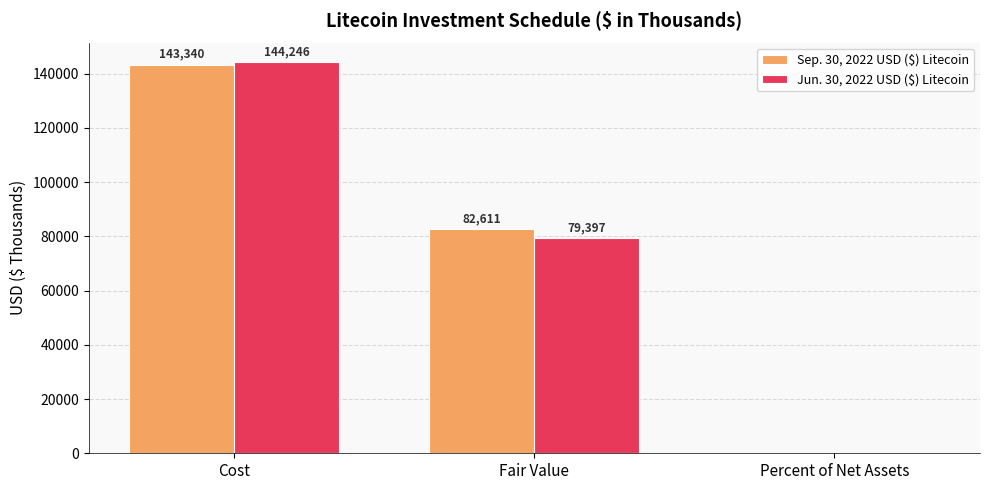

Reading right to left, list all the values displayed in this chart.

Sep. 30, 2022 USD ($) Litecoin: 1	82611	143340
Jun. 30, 2022 USD ($) Litecoin: 1	79397	144246